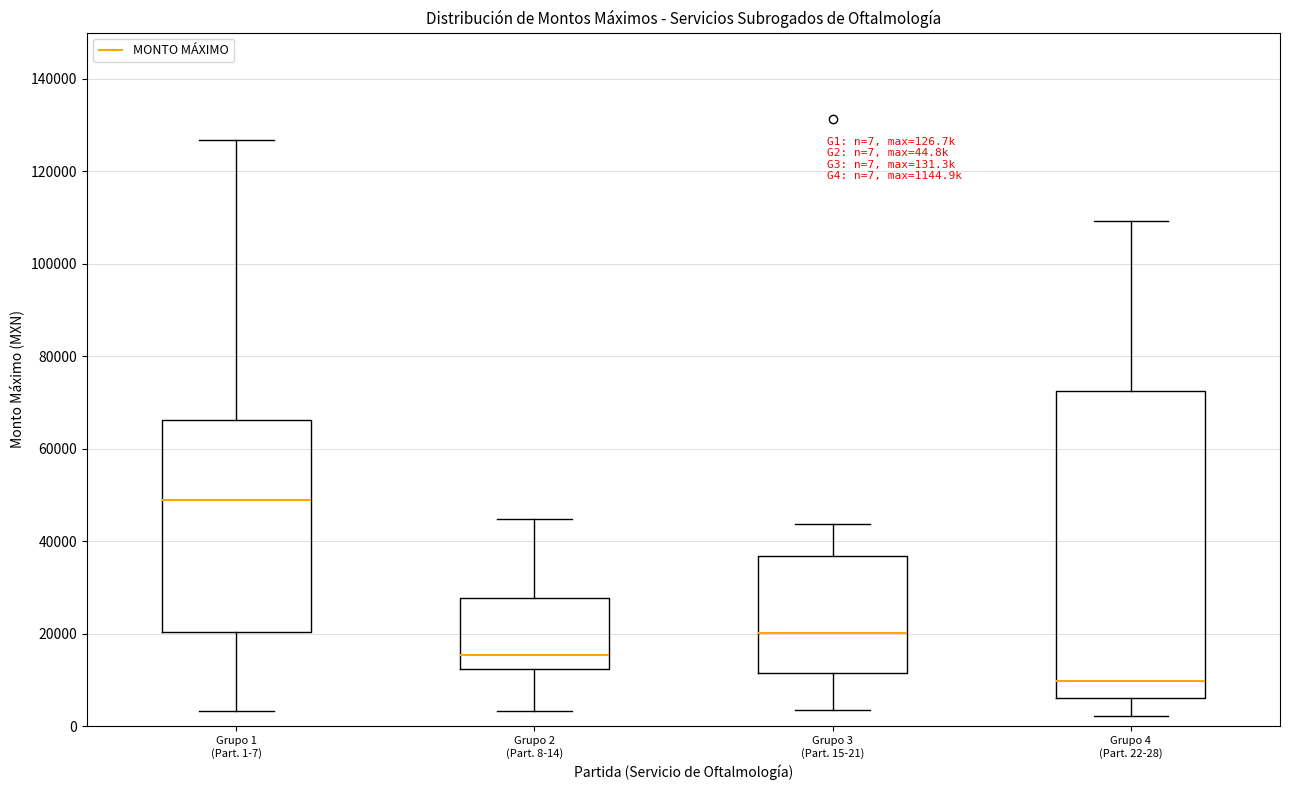

Which box is the tallest, from its lower edge to its upper edge?

Grupo 4 (Part. 22-28)